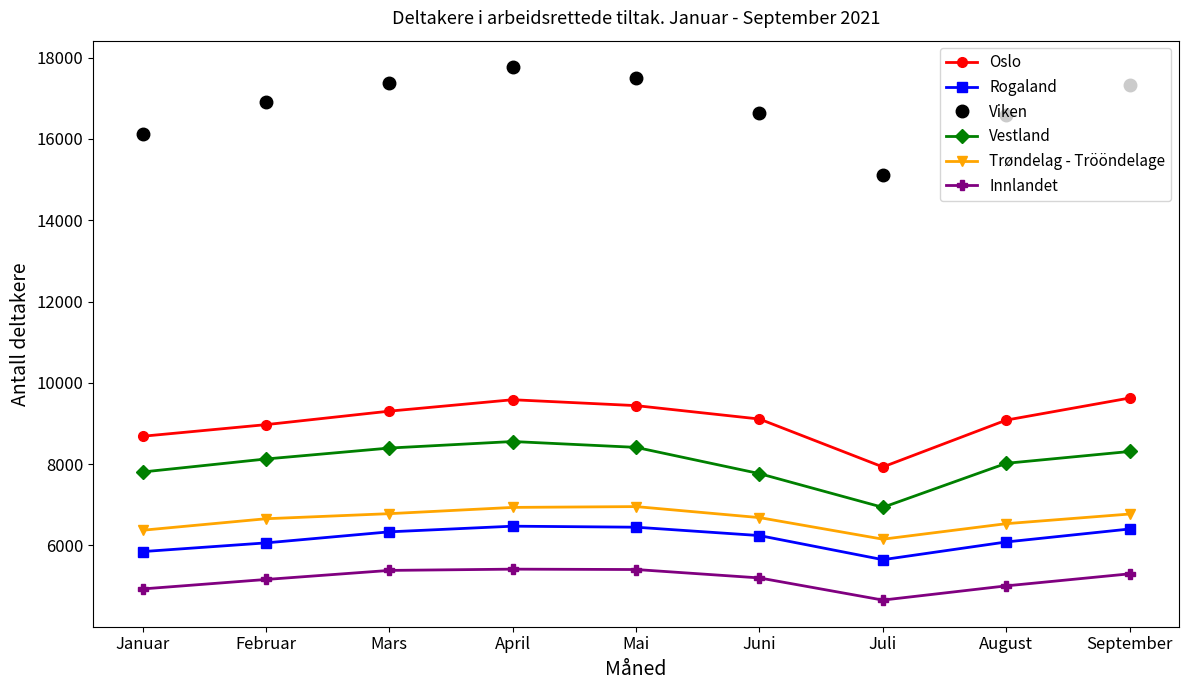

What is the label of the 6th point from the right?

April